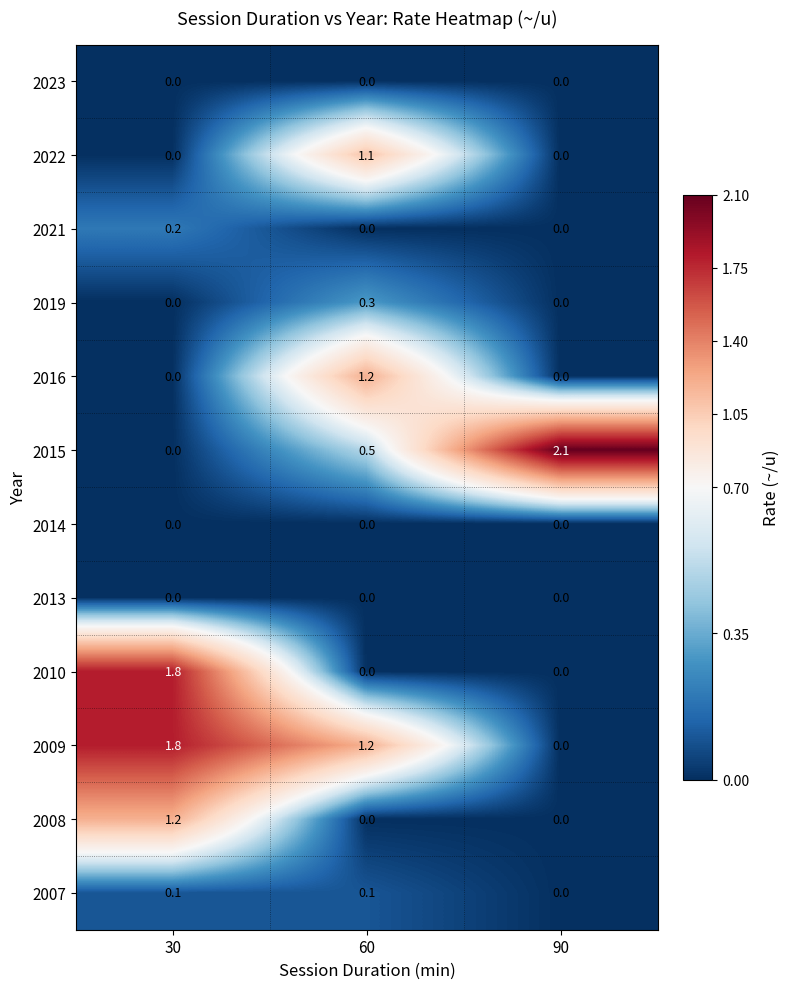

Between 30 and 60, which series saw the biggest shift?

2010